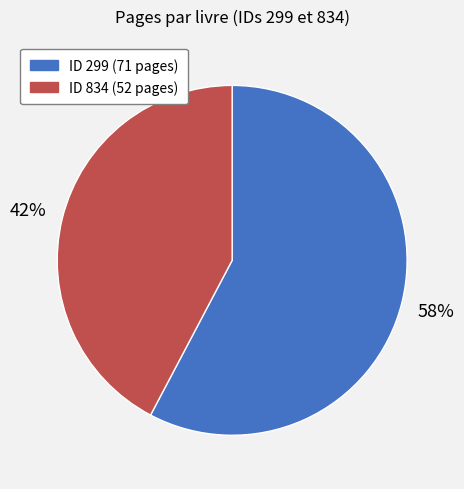

To the nearest percent, what is the average slice percentage?

50%